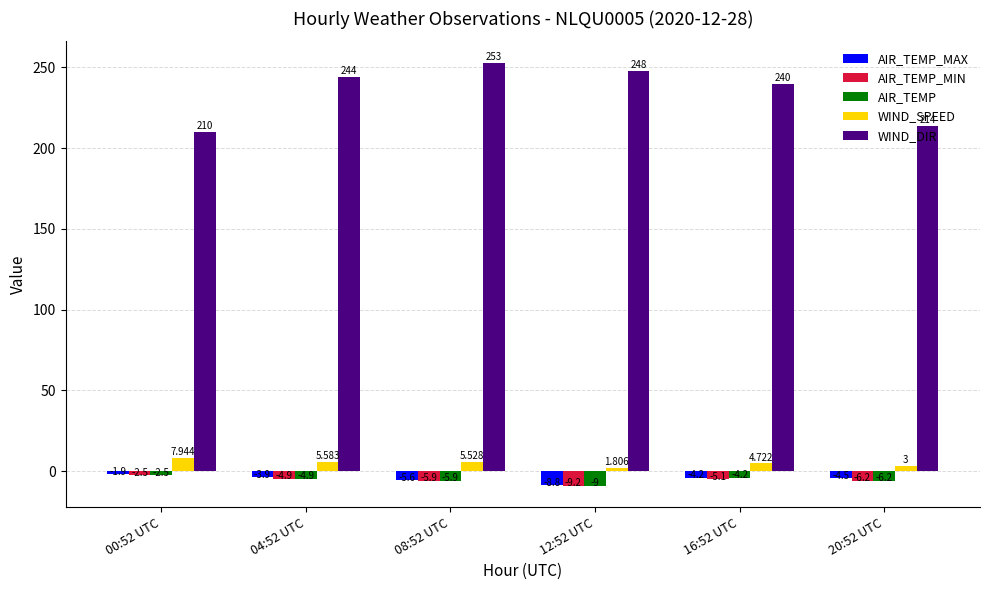

Which label corresponds to the largest value in the chart?

08:52 UTC